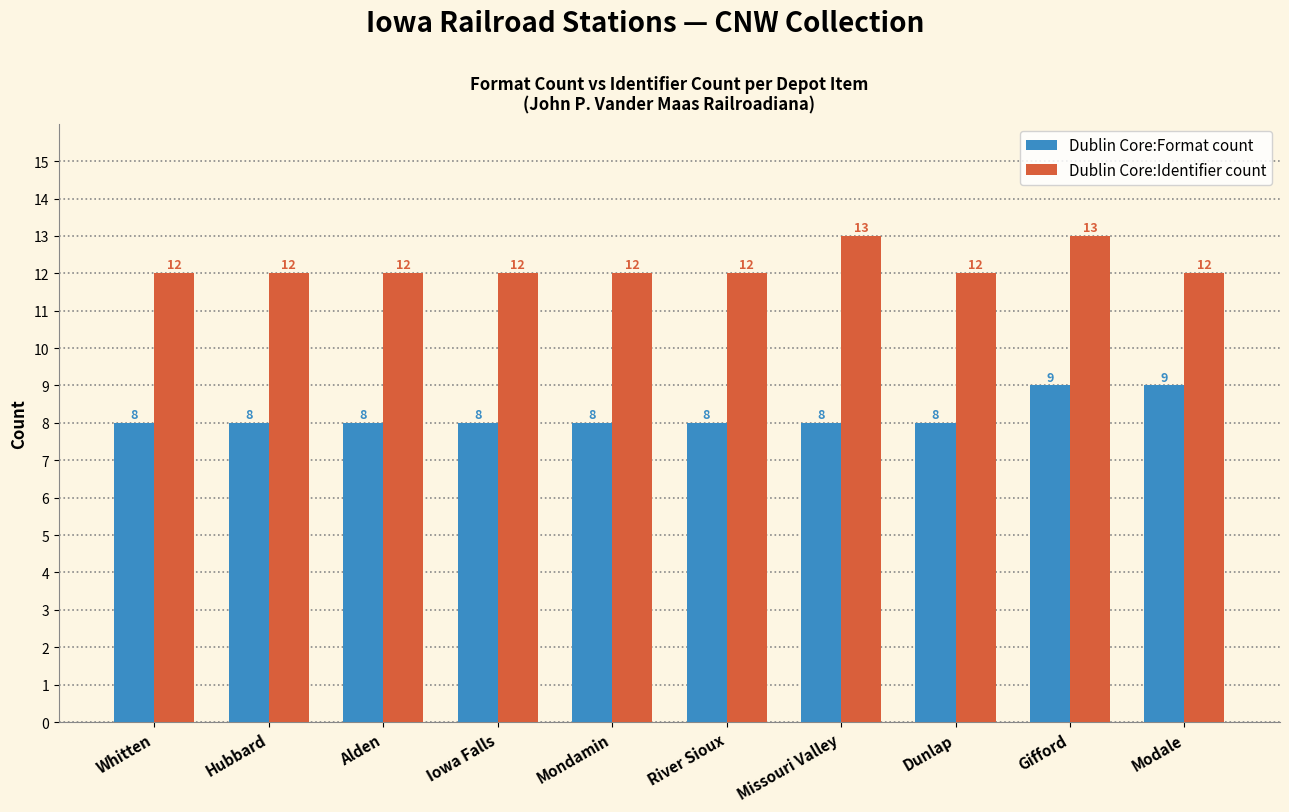

How many Dublin Core:Format count values are between 8 and 9?

10